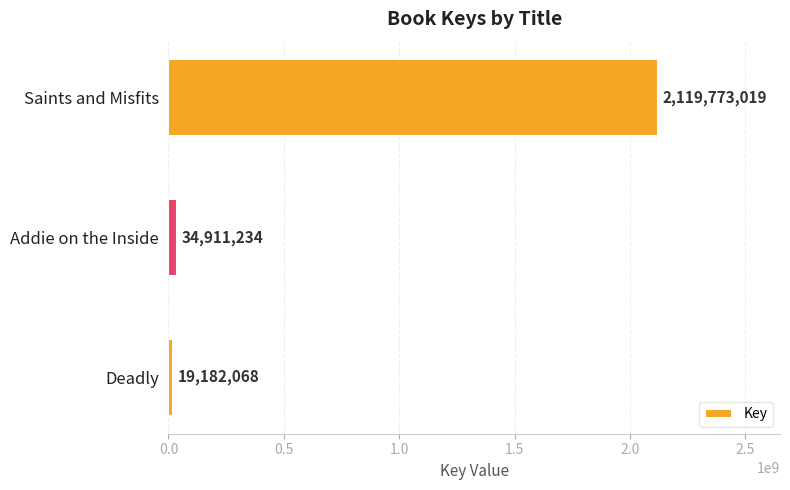

Are the bars horizontal?

Yes